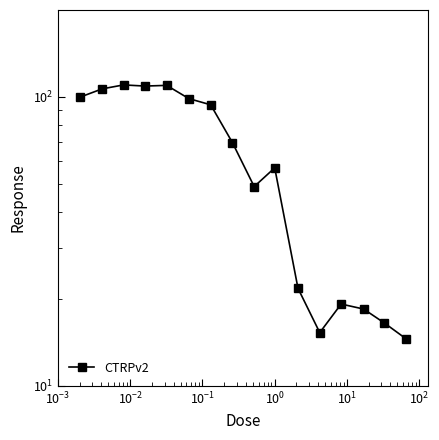

What is the value of the 13th point from the left?

19.2